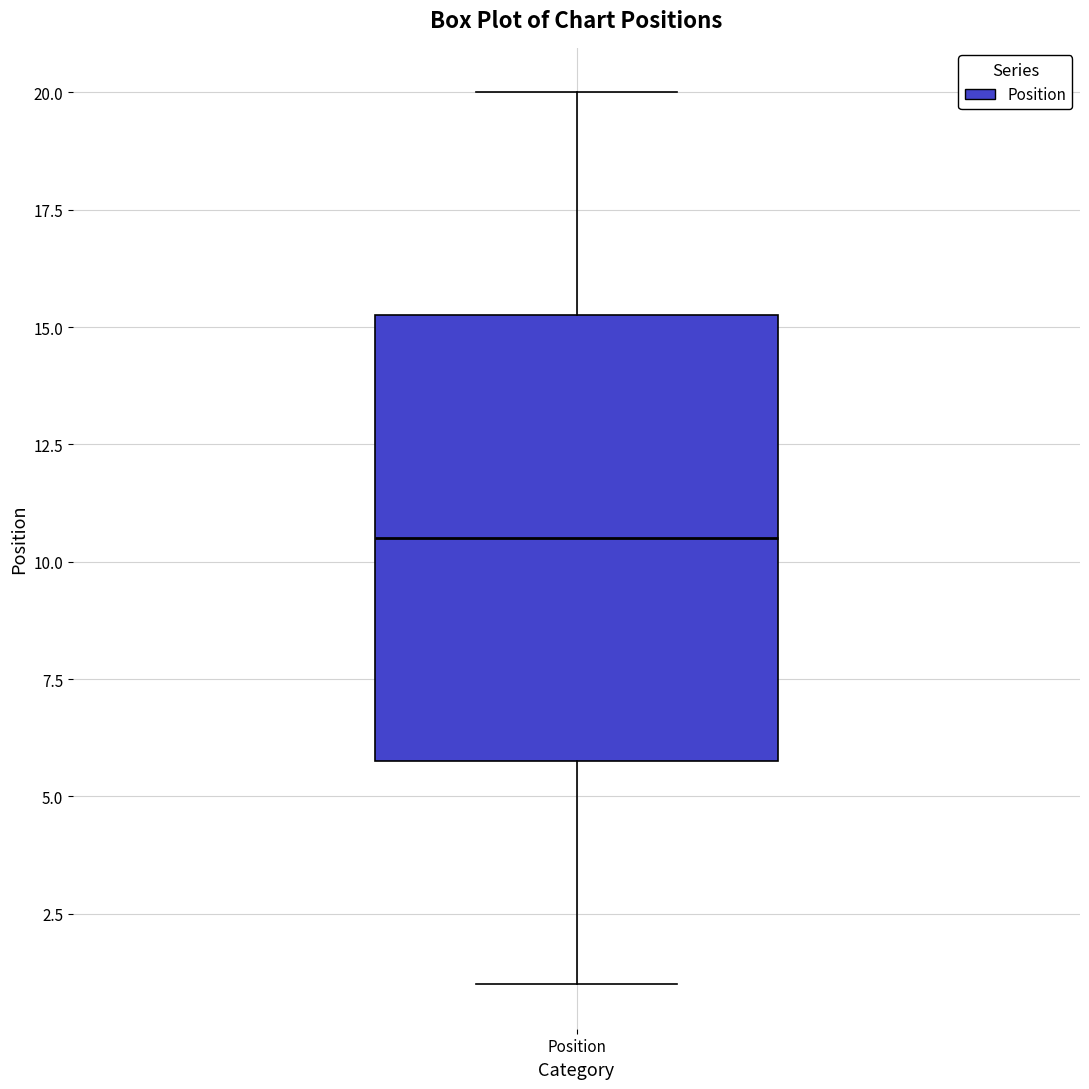

Read this box plot against the y-axis: the position of the median line, the range covered by the box, and the ends of both whiskers. The values are not printed on the chart, so give them approximately, as read against the axis.

median 10.5, box 6.0 to 15.5, whiskers 1.0 to 20.0